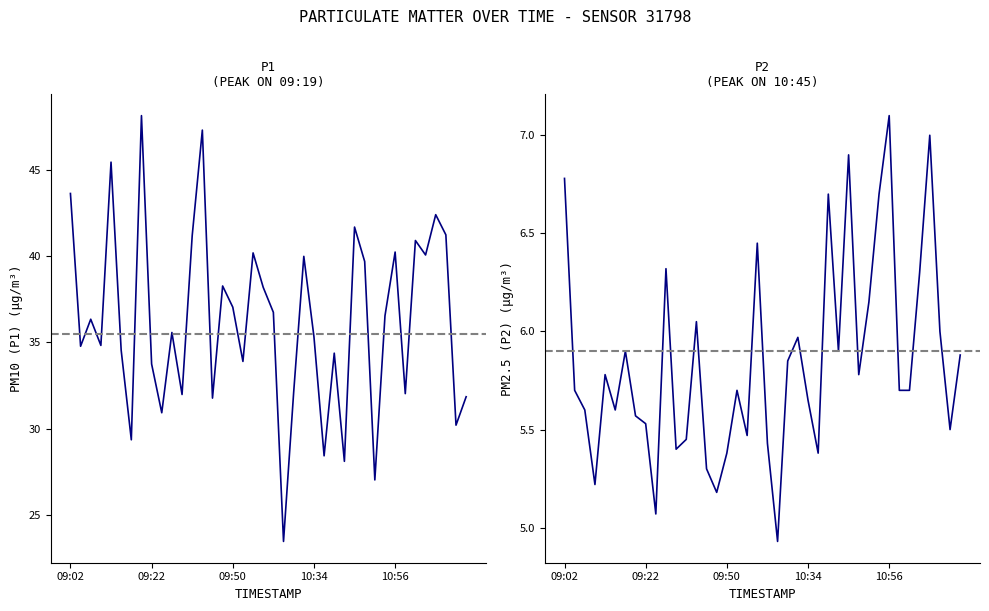

True or false: P2 has a value of 9.2 at 10:29.

False